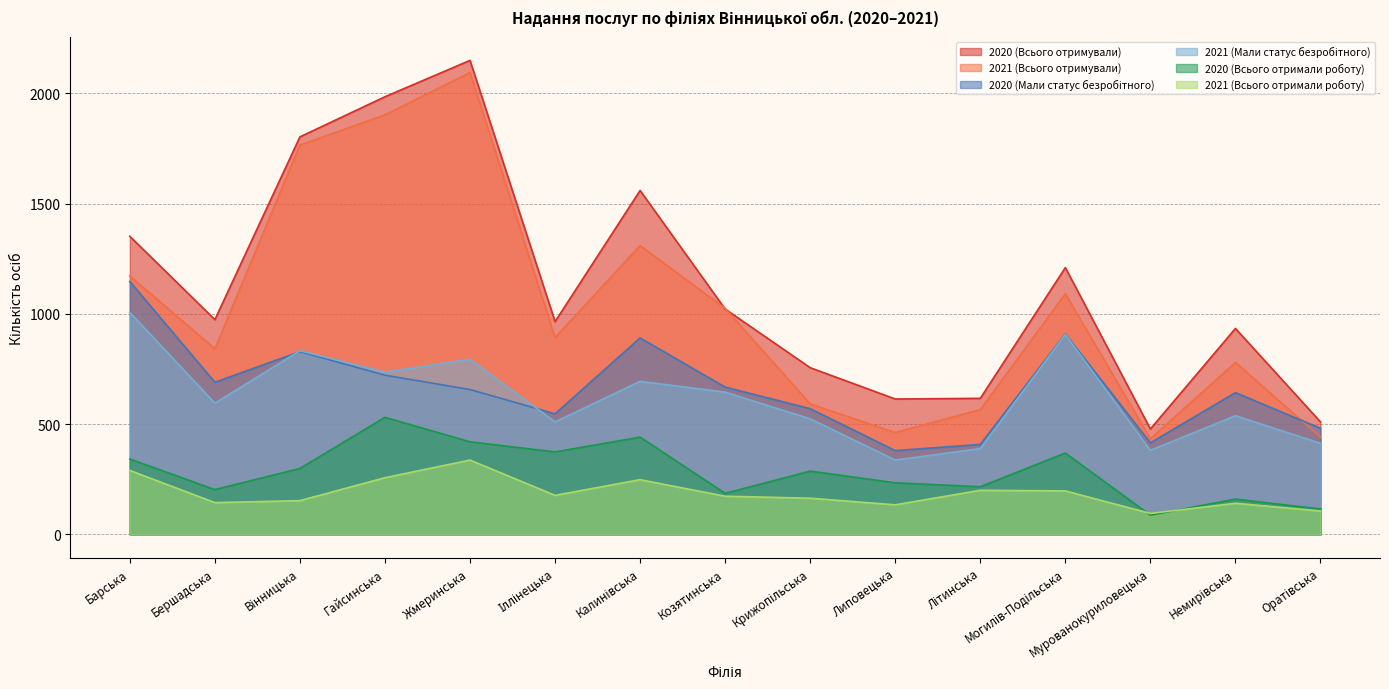

What is the difference between the maximum and minimum values in the 2020 (Мали статус безробітного) series?

767